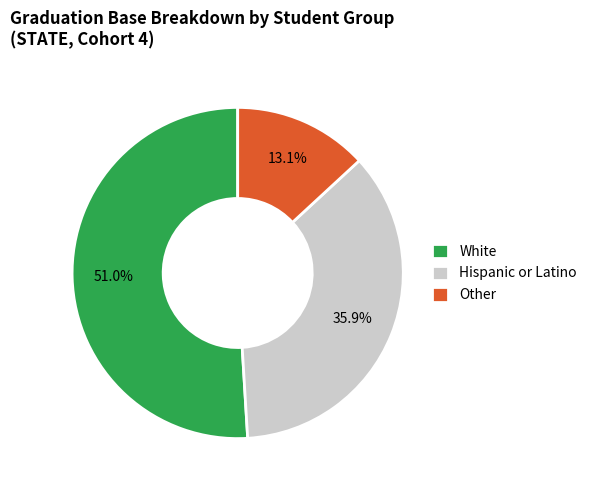

What is the largest slice in the pie chart?

White